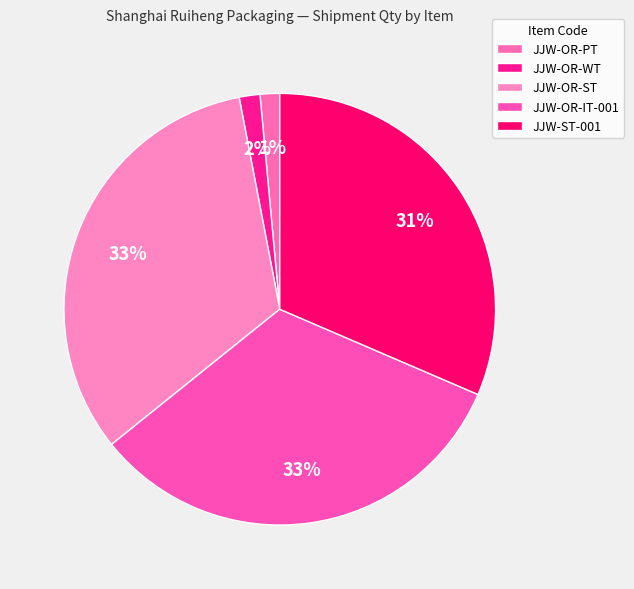

The JJW-ST-001 slice represents 26% of the pie. True or false?

False